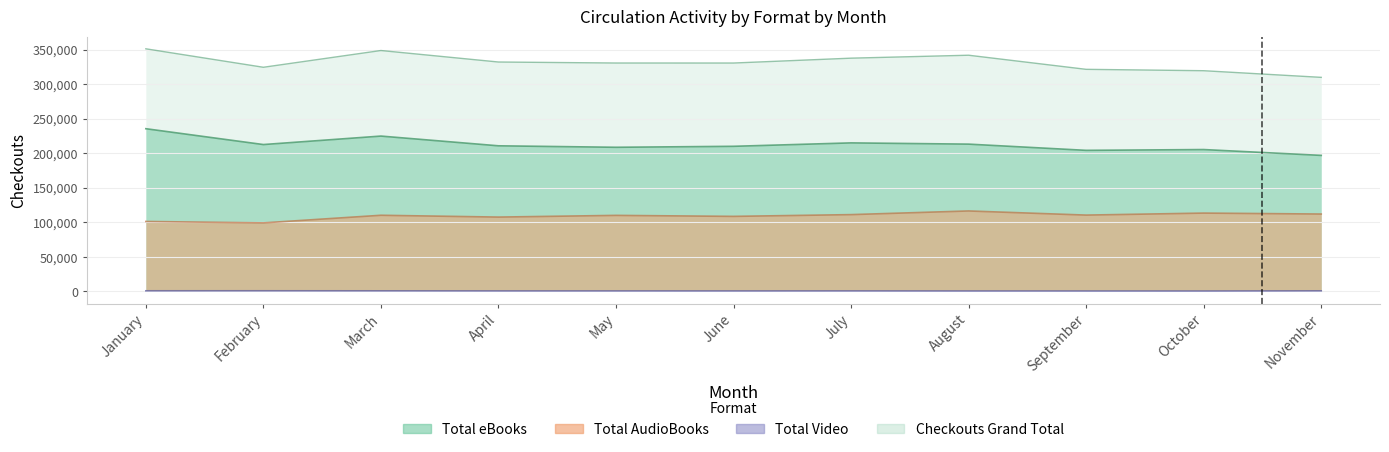

At which label does Total Video reach its peak?

February